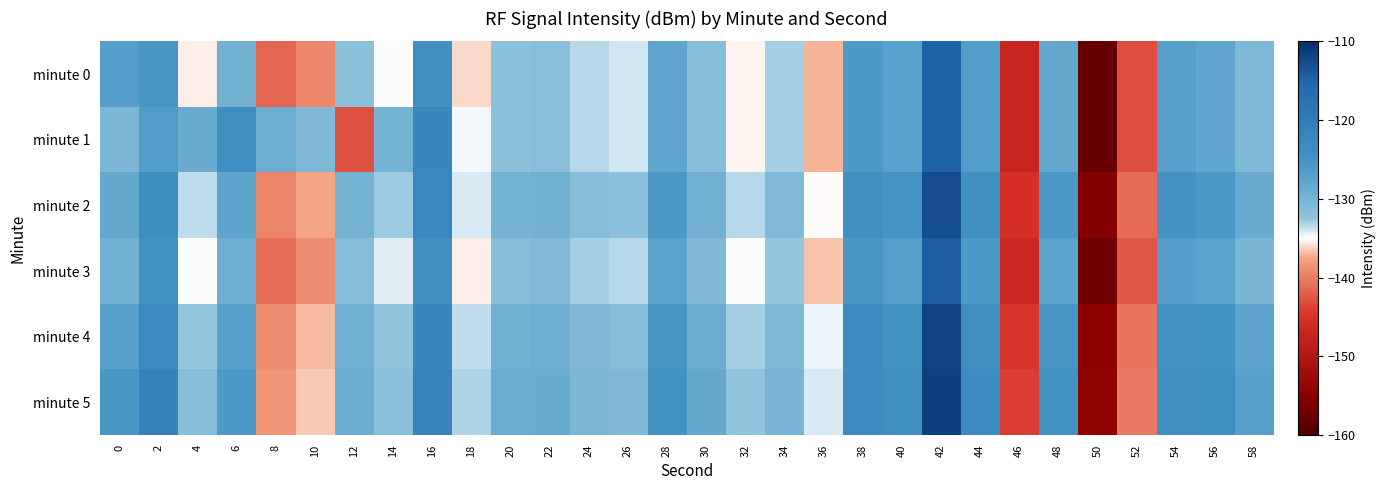

Reading right to left, transcribe all the data shown in this chart.

minute 0: 58=-130.7	56=-128.0	54=-127.2	52=-143.1	50=-157.7	48=-128.0	46=-147.1	44=-126.6	42=-114.9	40=-127.3	38=-126.1	36=-137.1	34=-133.0	32=-135.4	30=-131.3	28=-127.9	26=-133.8	24=-133.4	22=-131.6	20=-131.9	18=-136.1	16=-124.6	14=-134.8	12=-131.9	10=-139.4	8=-141.5	6=-129.6	4=-135.5	2=-125.4	0=-126.7
minute 1: 58=-130.7	56=-128.0	54=-127.2	52=-143.1	50=-157.7	48=-128.0	46=-147.1	44=-126.6	42=-114.9	40=-127.3	38=-126.1	36=-137.1	34=-133.0	32=-135.4	30=-131.3	28=-127.9	26=-133.8	24=-133.4	22=-131.6	20=-131.9	18=-134.8	16=-122.2	14=-129.7	12=-142.9	10=-130.9	8=-129.0	6=-124.2	4=-128.7	2=-126.5	0=-130.3
minute 2: 58=-128.7	56=-126.0	54=-125.2	52=-141.1	50=-155.7	48=-126.0	46=-145.1	44=-124.6	42=-112.9	40=-125.3	38=-124.1	36=-135.1	34=-131.0	32=-133.4	30=-129.3	28=-125.9	26=-131.8	24=-131.4	22=-129.6	20=-129.9	18=-134.1	16=-122.6	14=-132.8	12=-129.9	10=-137.4	8=-139.5	6=-127.6	4=-133.5	2=-123.9	0=-128.2
minute 3: 58=-130.2	56=-127.5	54=-126.7	52=-142.6	50=-157.2	48=-127.5	46=-146.6	44=-126.1	42=-114.4	40=-126.8	38=-125.6	36=-136.6	34=-132.5	32=-134.9	30=-130.8	28=-127.4	26=-133.3	24=-132.9	22=-131.1	20=-131.4	18=-135.6	16=-124.1	14=-134.3	12=-131.4	10=-138.9	8=-141.0	6=-129.1	4=-135.0	2=-124.9	0=-129.7
minute 4: 58=-127.7	56=-125.0	54=-124.7	52=-140.6	50=-154.7	48=-125.5	46=-144.6	44=-124.1	42=-111.9	40=-124.8	38=-123.6	36=-134.6	34=-130.5	32=-132.9	30=-128.8	28=-125.4	26=-131.3	24=-130.9	22=-129.1	20=-129.4	18=-133.6	16=-122.1	14=-132.3	12=-129.4	10=-136.9	8=-139.0	6=-127.1	4=-132.5	2=-122.9	0=-127.2
minute 5: 58=-127.2	56=-124.5	54=-124.2	52=-140.1	50=-154.2	48=-125.0	46=-144.1	44=-123.6	42=-111.4	40=-124.3	38=-123.1	36=-134.1	34=-130.0	32=-132.4	30=-128.3	28=-124.9	26=-130.8	24=-130.4	22=-128.6	20=-128.9	18=-133.1	16=-121.6	14=-131.8	12=-128.9	10=-136.4	8=-138.5	6=-126.1	4=-131.5	2=-121.4	0=-125.7